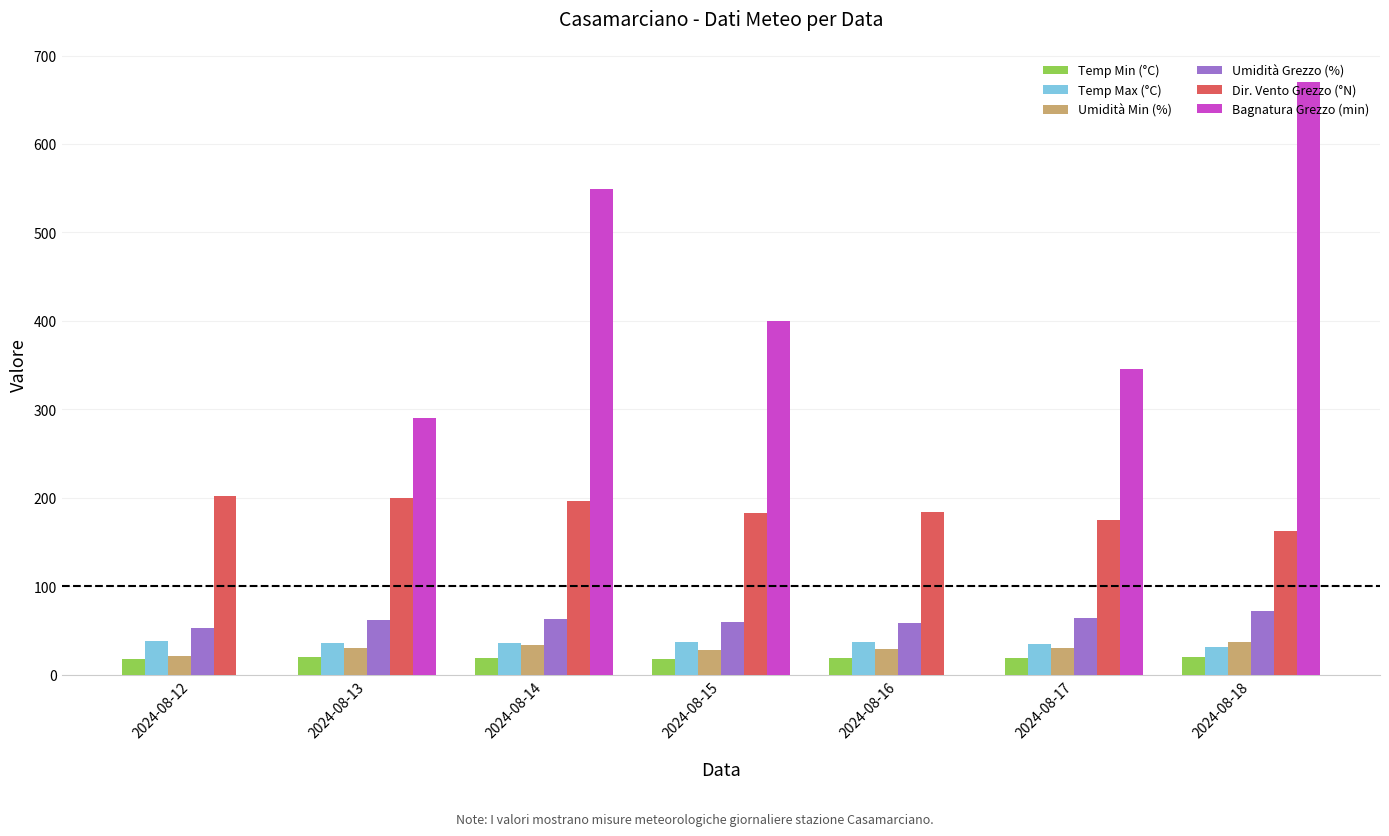

Is it true that Umidità Min (%) equals 31.0 at 2024-08-17?

True